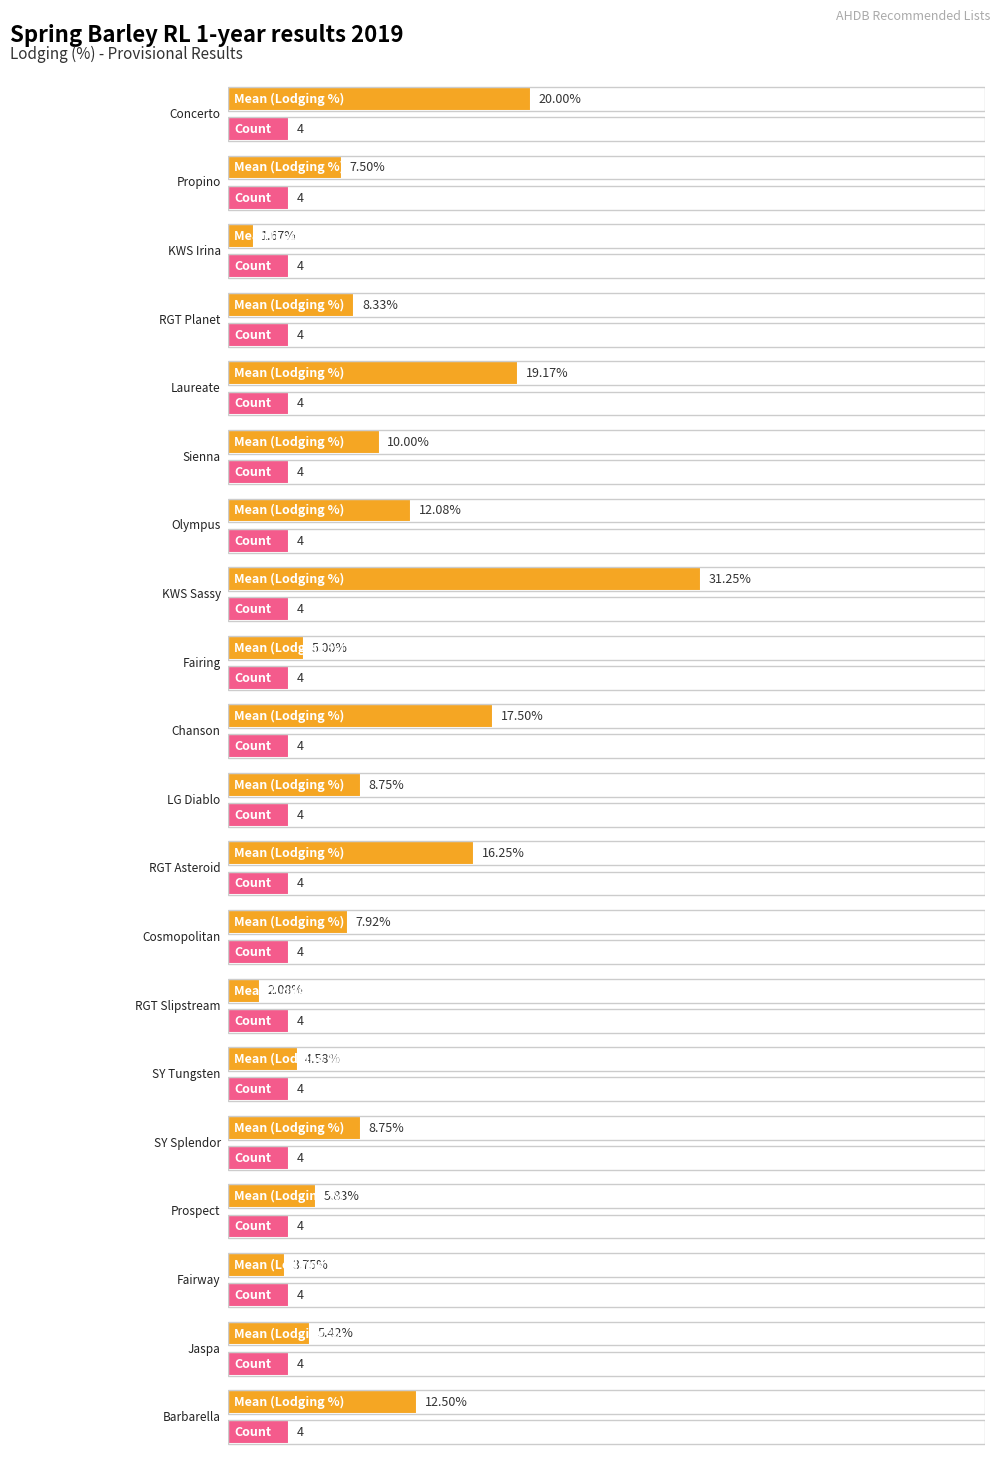

What is the minimum value for Count?

4.0